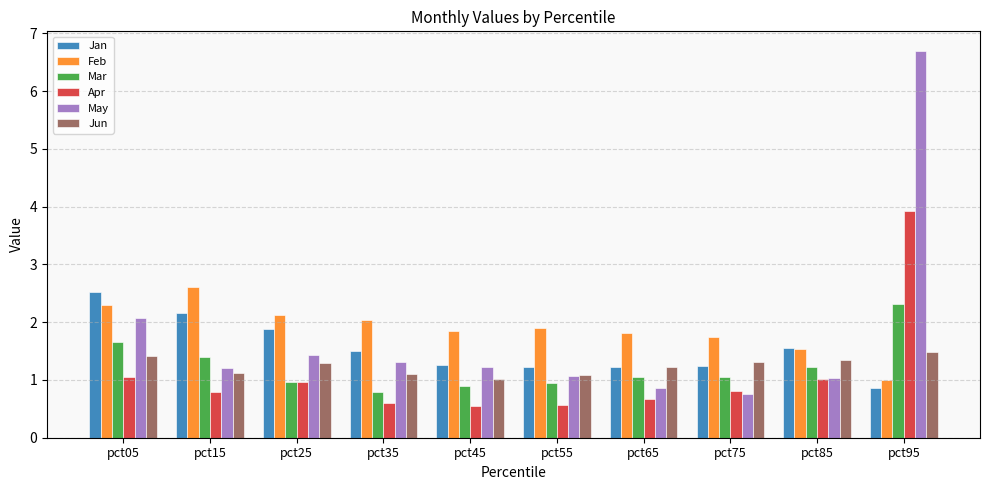

What is the average value of the Mar series?

1.2